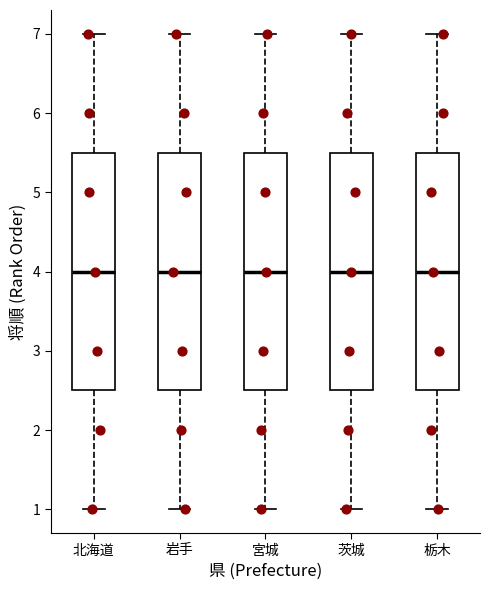

Reading left to right, transcribe this box plot: for each box, give where its median line is, the range the box spans, and where its two whiskers end, as read against the y-axis. The values are not printed on the chart, so give them approximately, as read against the axis.

北海道: median 4.0, box 2.5 to 5.5, whiskers 1.0 to 7.0
岩手: median 4.0, box 2.5 to 5.5, whiskers 1.0 to 7.0
宮城: median 4.0, box 2.5 to 5.5, whiskers 1.0 to 7.0
茨城: median 4.0, box 2.5 to 5.5, whiskers 1.0 to 7.0
栃木: median 4.0, box 2.5 to 5.5, whiskers 1.0 to 7.0